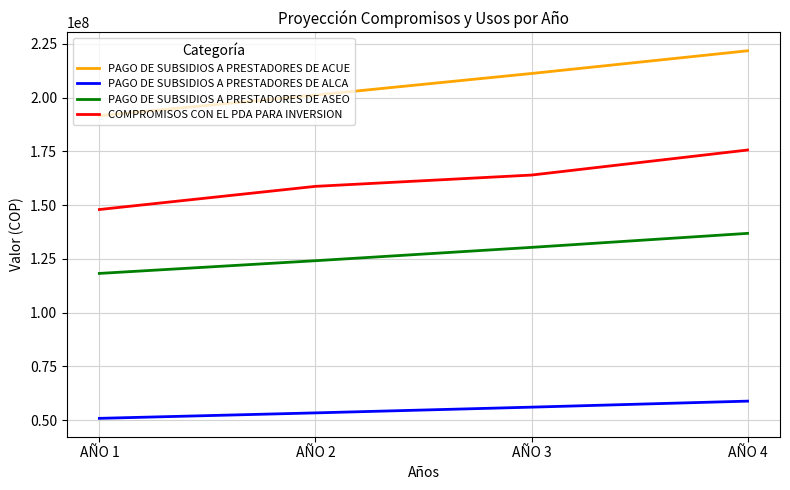

The value of PAGO DE SUBSIDIOS A PRESTADORES DE ASEO at AÑO 3 is 201758113.4. True or false?

False